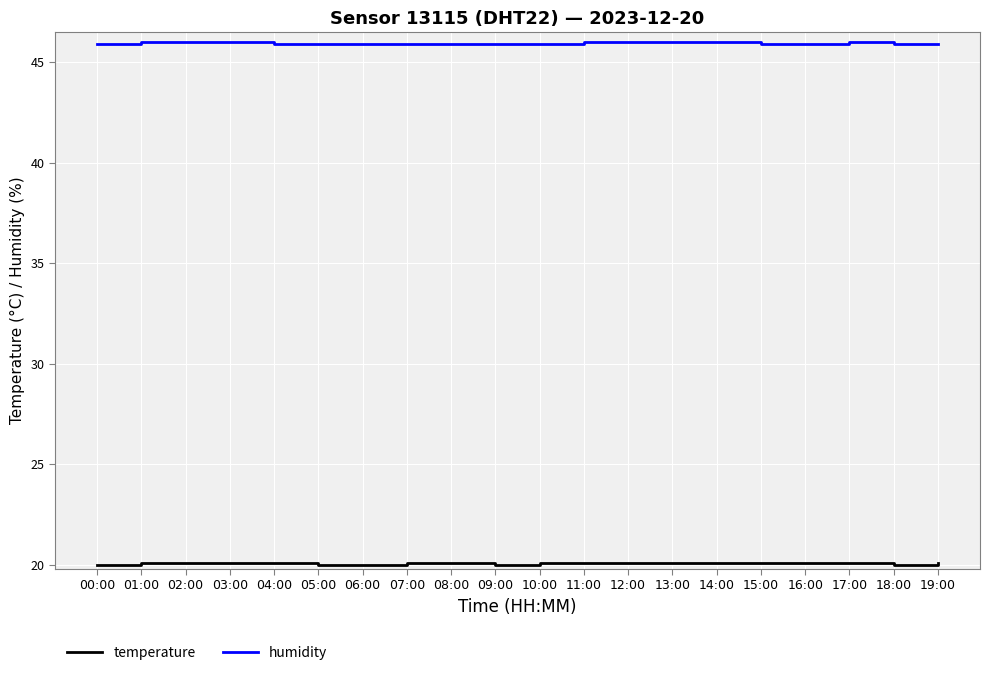

What is the sum of all humidity values?

918.8